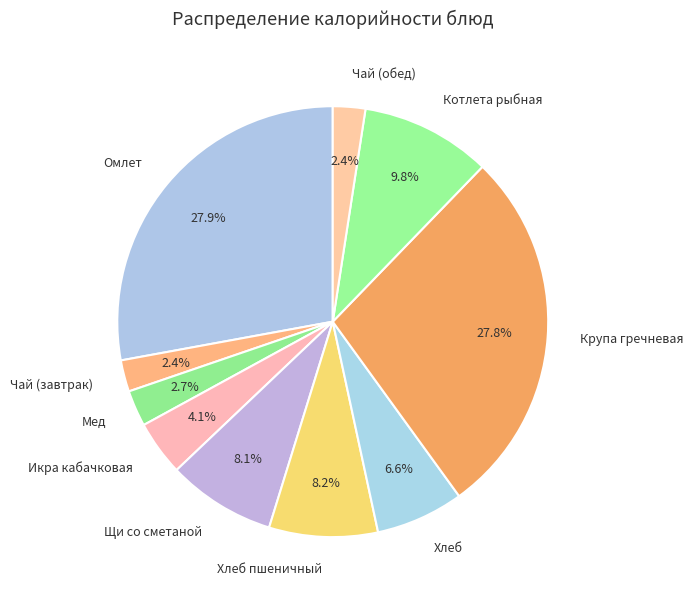

Does any single category account for the majority?

No